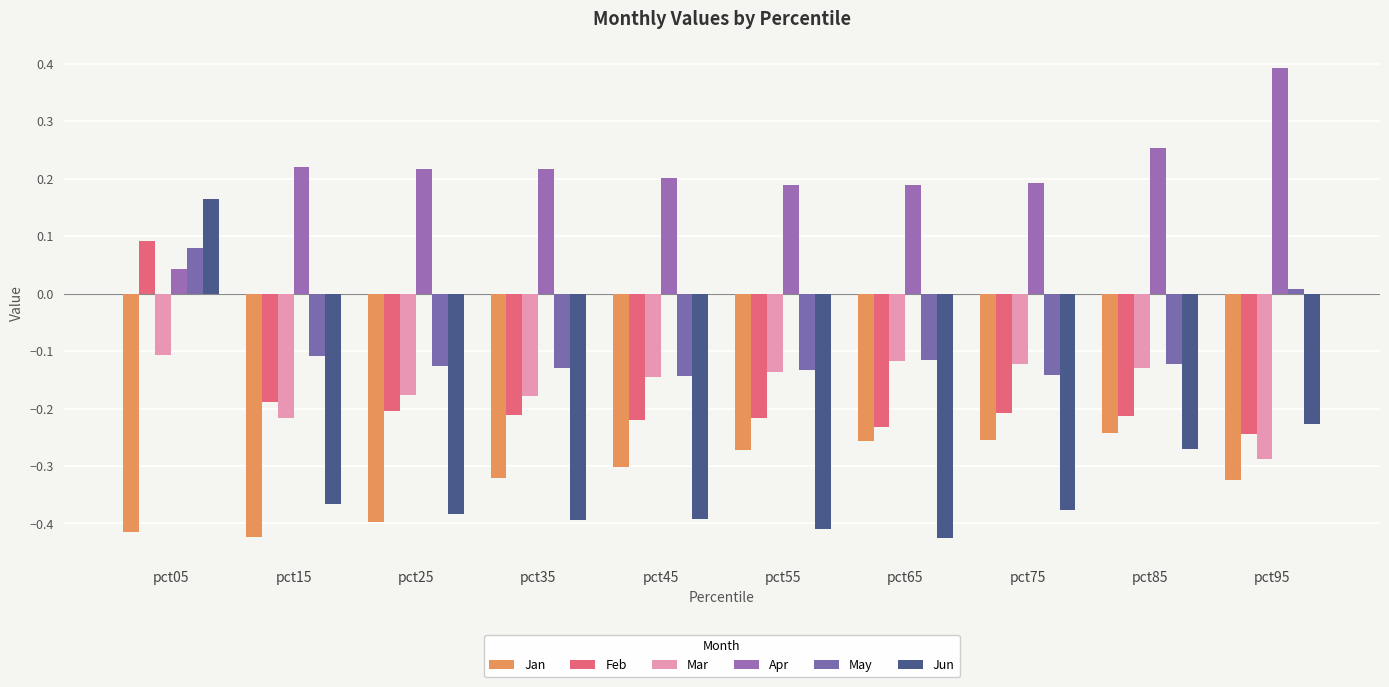

At how many categories does at least one series exceed 0?

10